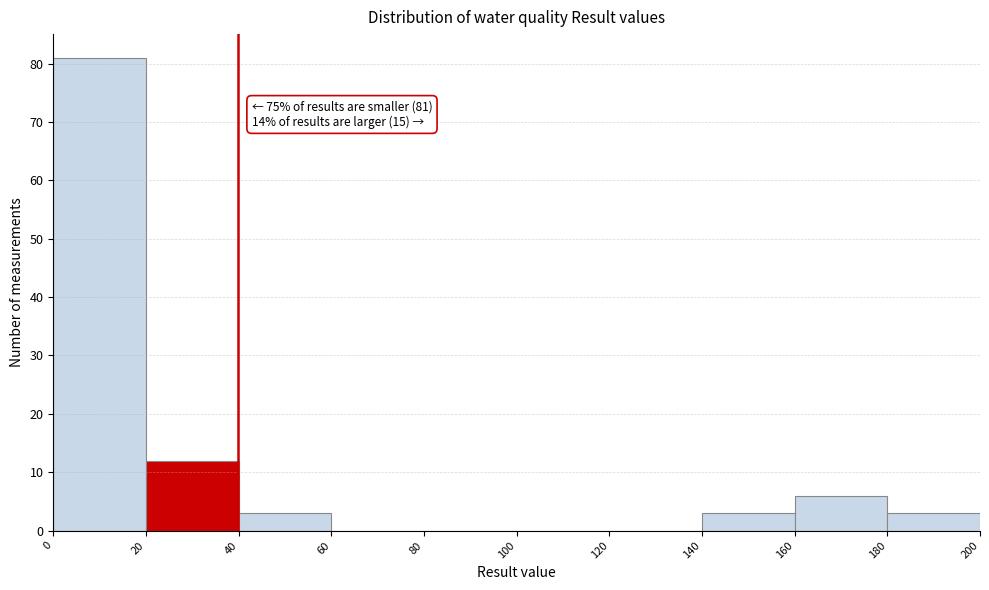

Which range on the x-axis has the tallest bar?

0 to 20